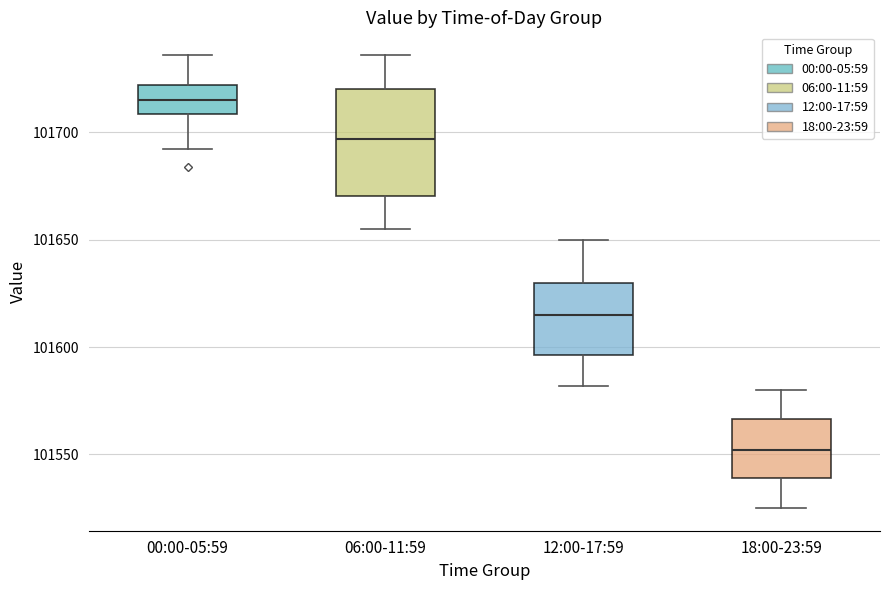

Which box is the tallest, from its lower edge to its upper edge?

06:00-11:59